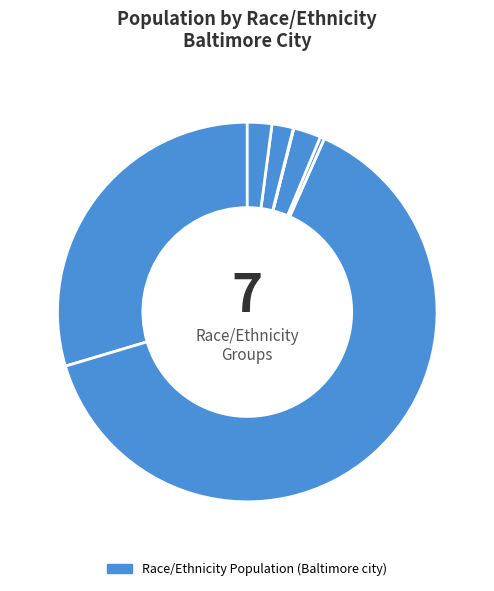

How many segments does this pie chart have?

7